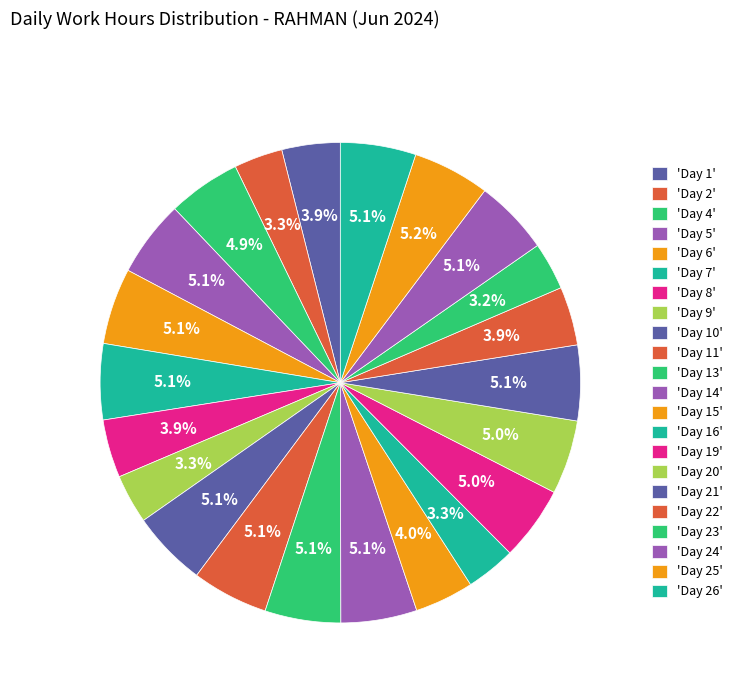

How many segments does this pie chart have?

22